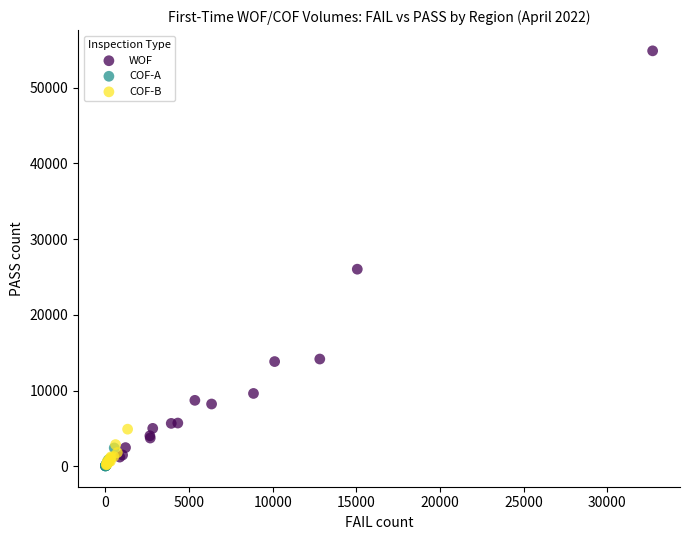

Which series has the largest Y range (max minus min)?

WOF